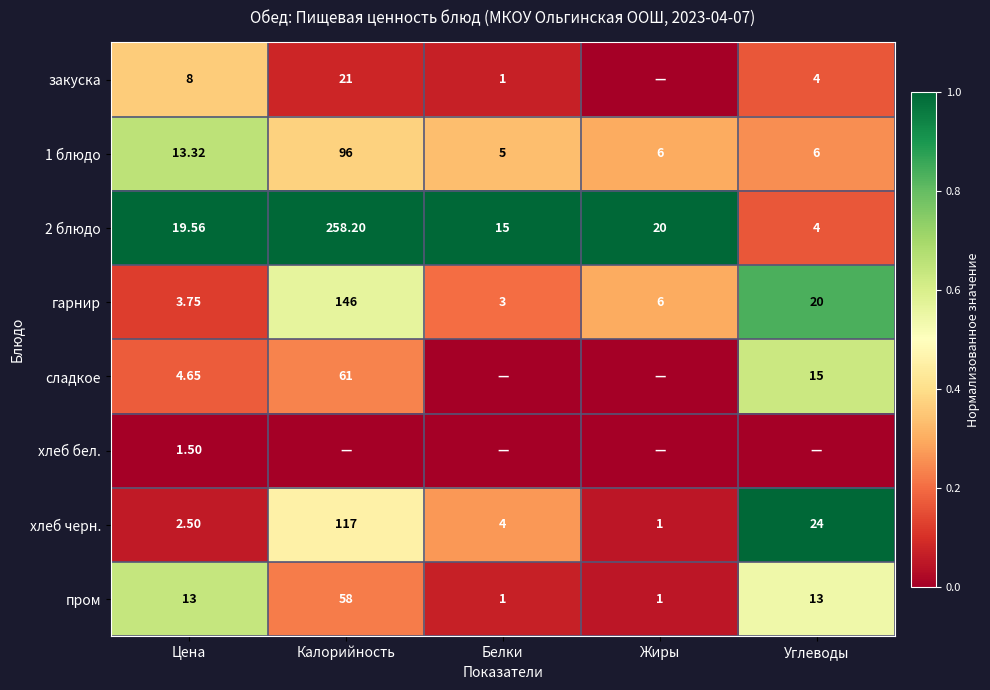

Is the value of сладкое at Калорийность greater than the value of хлеб черн. at Жиры?

Yes